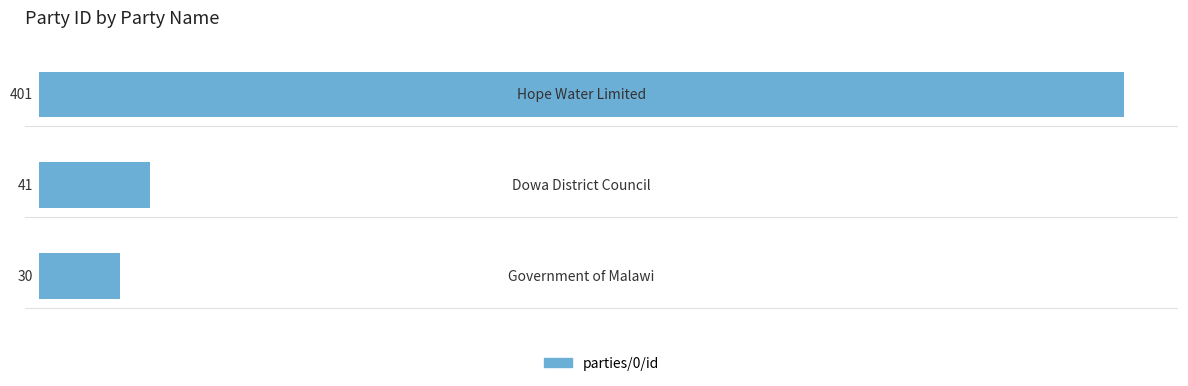

Are the bars horizontal?

Yes